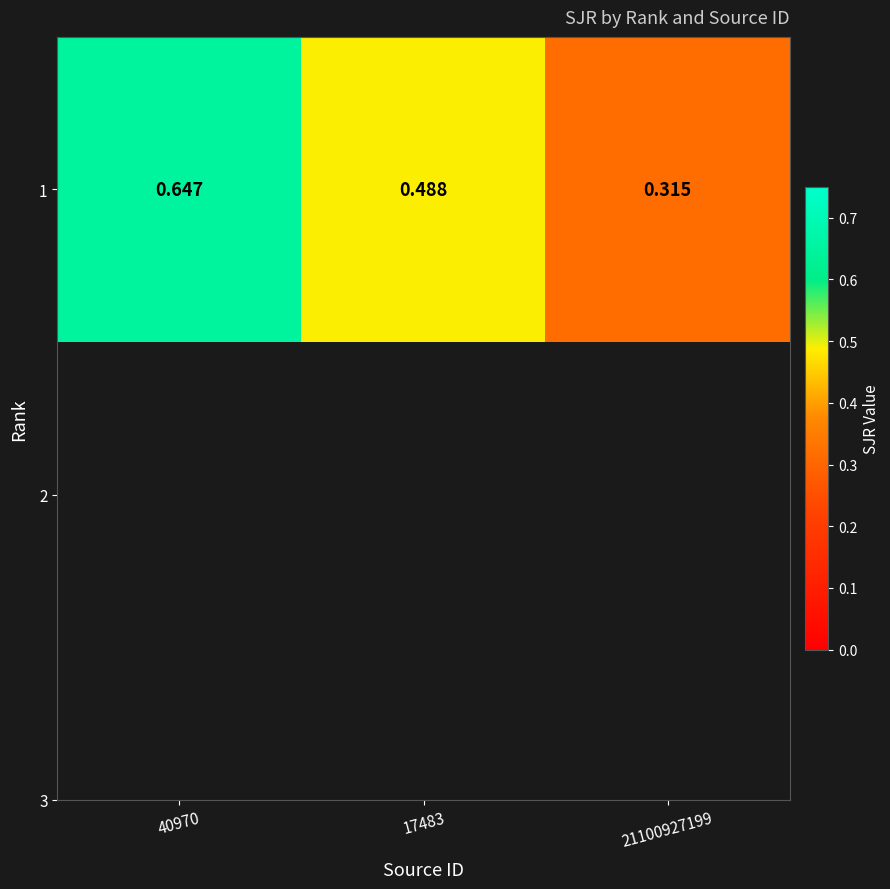

Read the value at 40970.

0.6